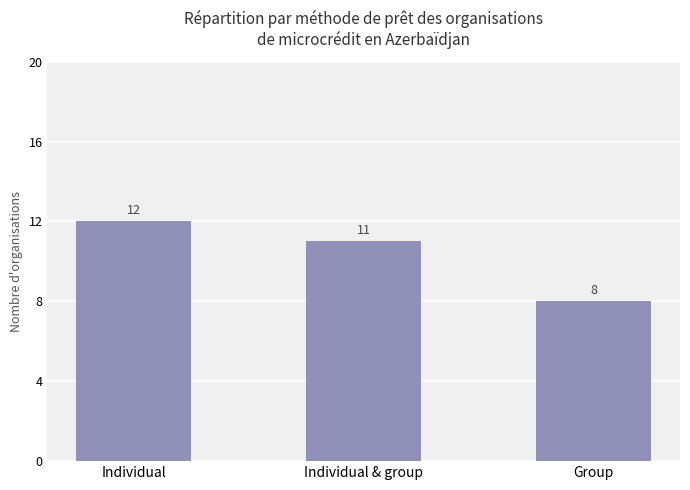

List the labels in order of value, largest first.

Individual, Individual & group, Group